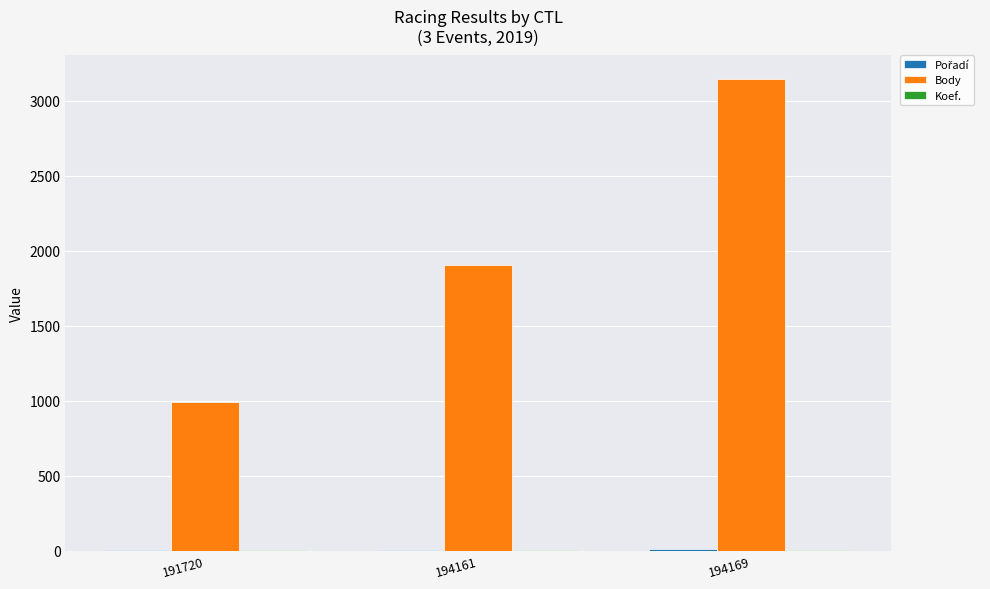

Are the bars horizontal?

No